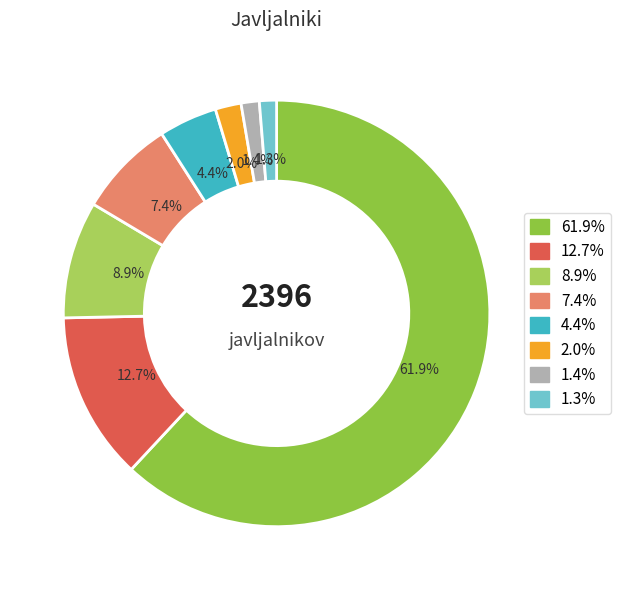

Is there any slice that represents more than half of the pie?

Yes